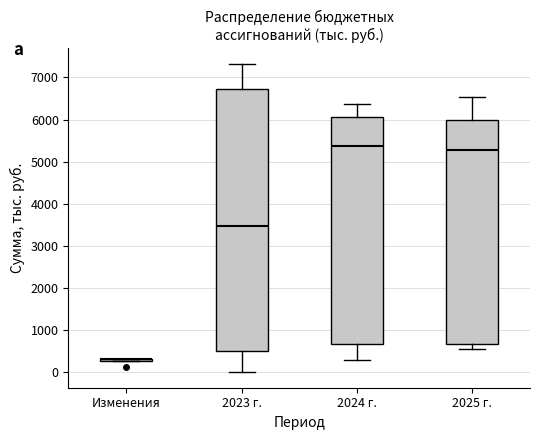

Which box is the tallest, from its lower edge to its upper edge?

2023 г.